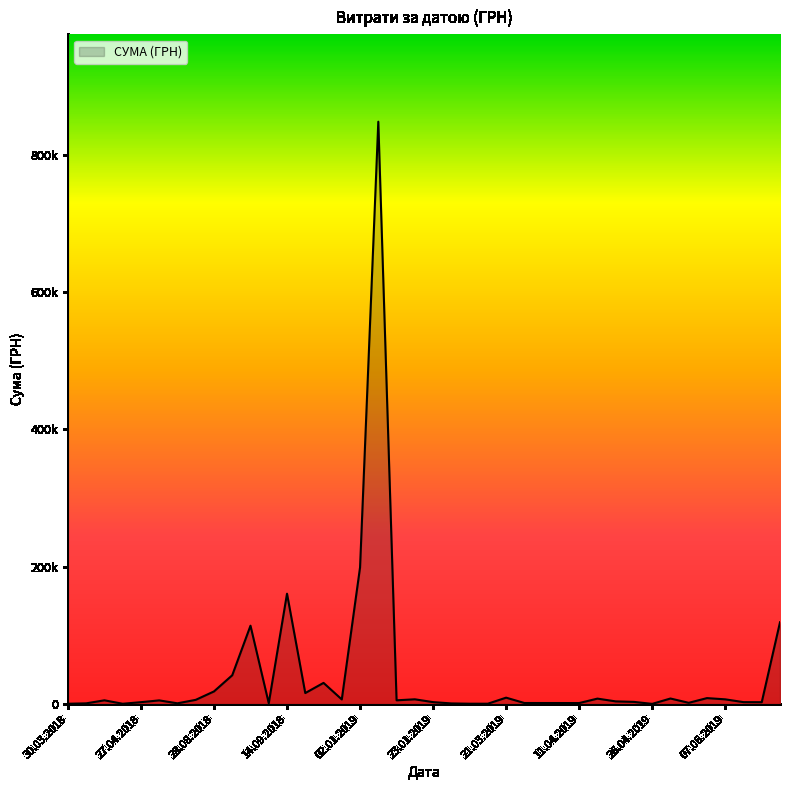

Reading left to right, extract all data points from this chart.

03.07.2019=119203.8	20.06.2019=2933.4	20.06.2019=2850.0	07.06.2019=7000.0	30.05.2019=1932.0	30.05.2019=8789.0	07.05.2019=8201.8	26.04.2019=402.1	16.04.2019=4026.0	16.04.2019=3272.8	11.04.2019=1560.0	11.04.2019=8050.0	09.04.2019=1620.0	04.04.2019=1632.0	21.03.2019=9433.7	21.03.2019=1660.0	11.03.2019=646.5	13.02.2019=647.0	11.02.2019=1051.9	23.01.2019=2939.9	08.01.2019=847922.9	08.01.2019=5566.0	08.01.2019=7056.0	02.01.2019=6863.2	02.01.2019=199086.1	02.11.2018=30937.5	18.09.2018=16159.2	14.09.2018=160800.0	13.09.2018=1320.0	12.09.2018=114201.4	29.08.2018=42045.4	28.08.2018=18507.0	06.08.2018=6250.0	20.07.2018=1214.0	22.05.2018=5460.0	27.04.2018=2859.0	25.04.2018=576.9	24.04.2018=5568.0	13.04.2018=1162.7	30.03.2018=578.0